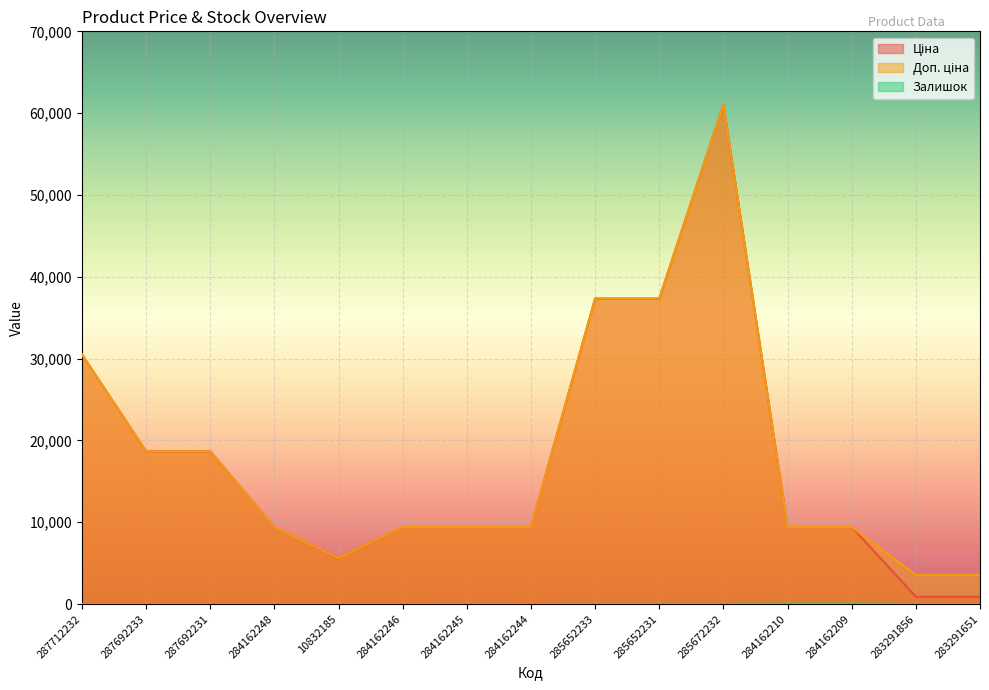

What is the maximum value shown in the chart?

61024.7